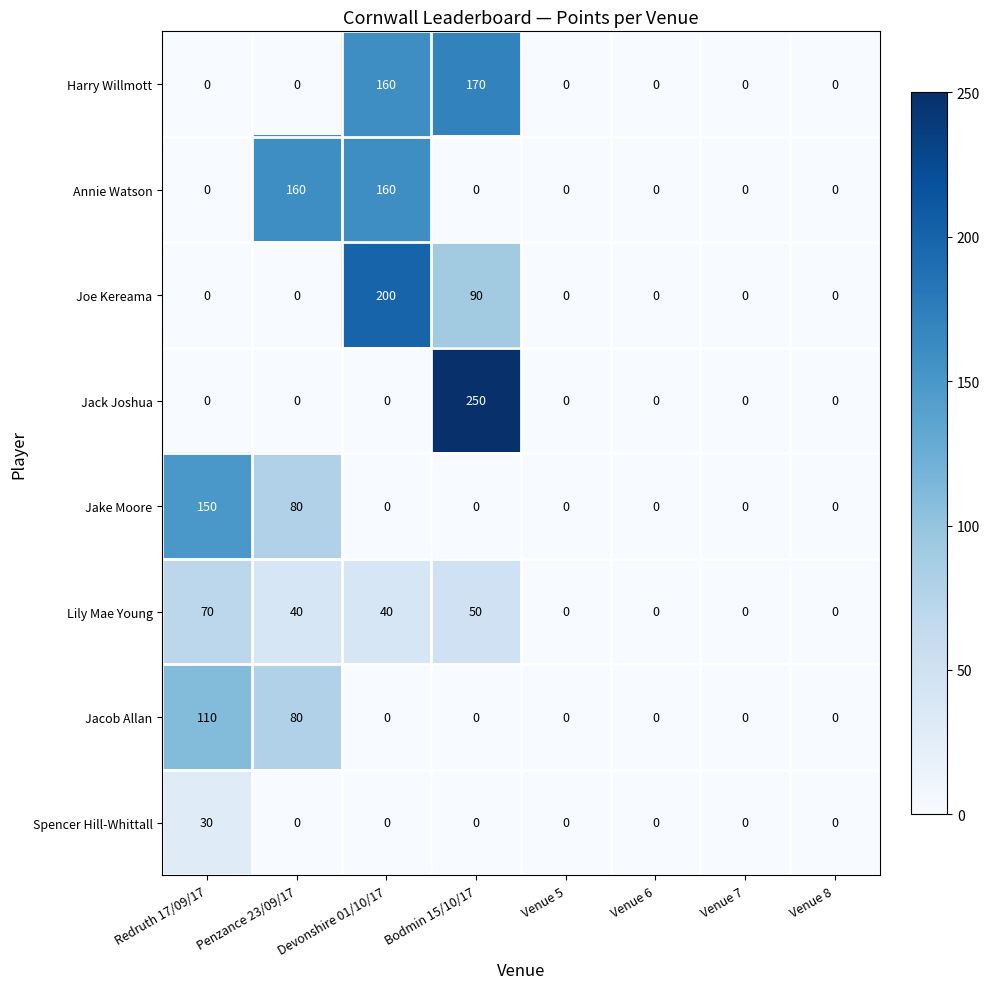

The Jacob Allan series shows -54 at Bodmin 15/10/17. True or false?

False